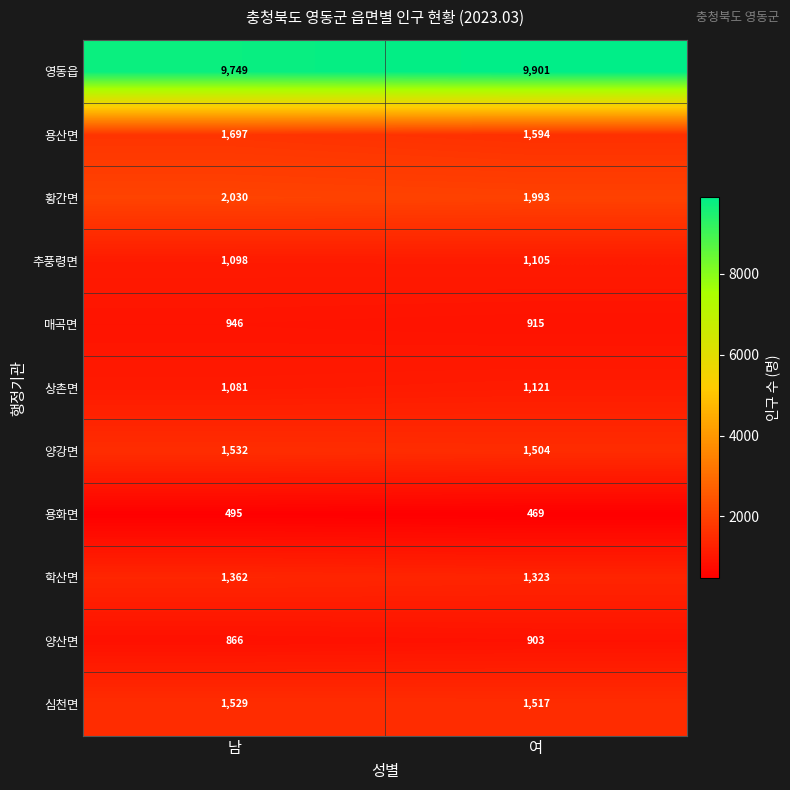

Where is 황간면 nearest to the value 2011?

여